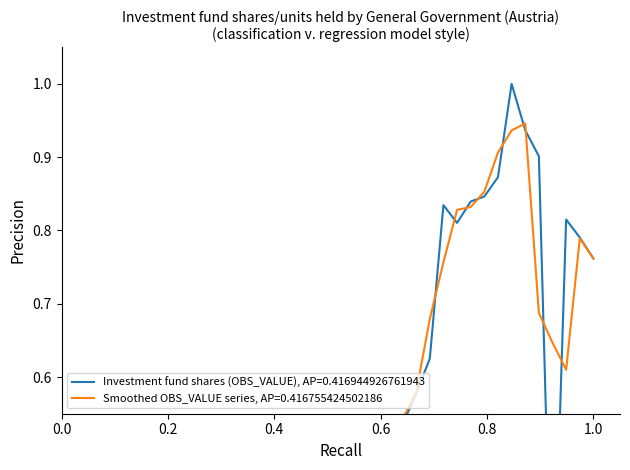

How many data points does each series have?

40